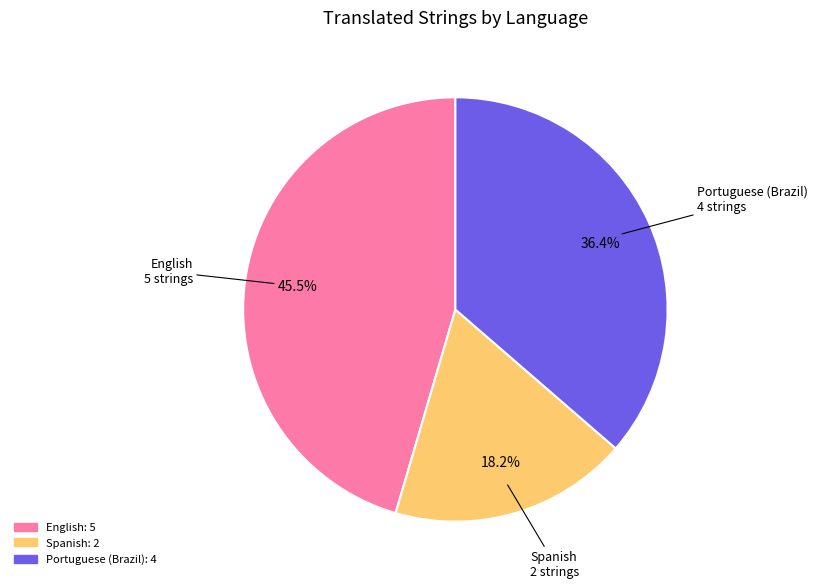

Count the number of slices in the pie.

3